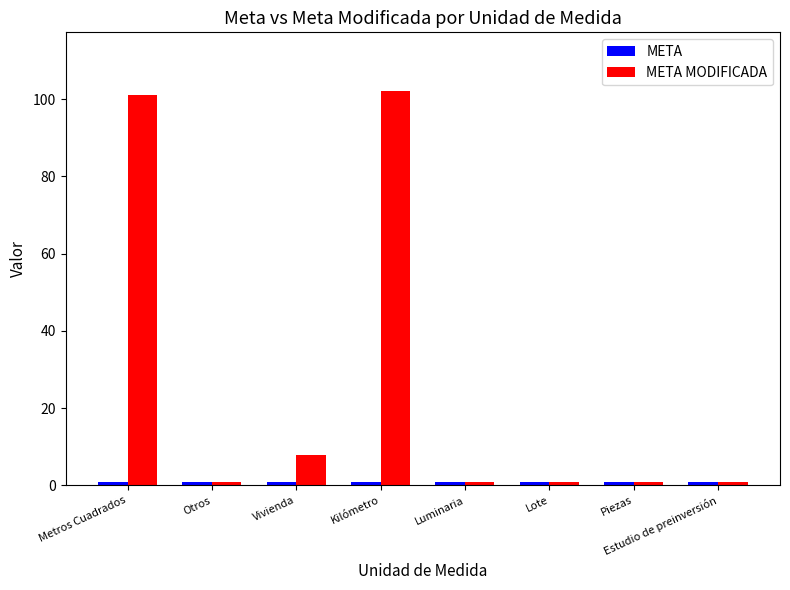

Which category has the highest value across all series?

Kilómetro